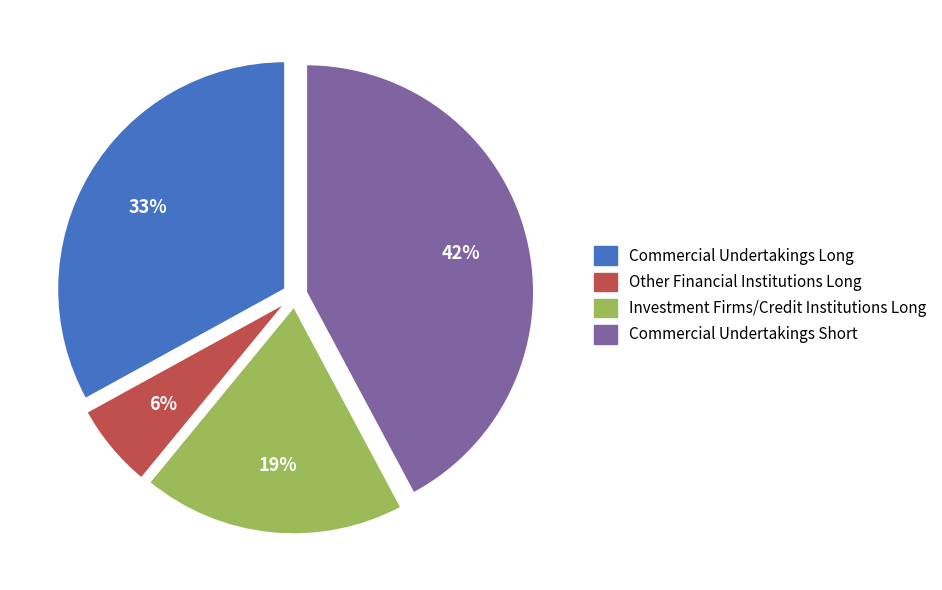

To the nearest percent, what portion does Commercial Undertakings Short represent?

42%